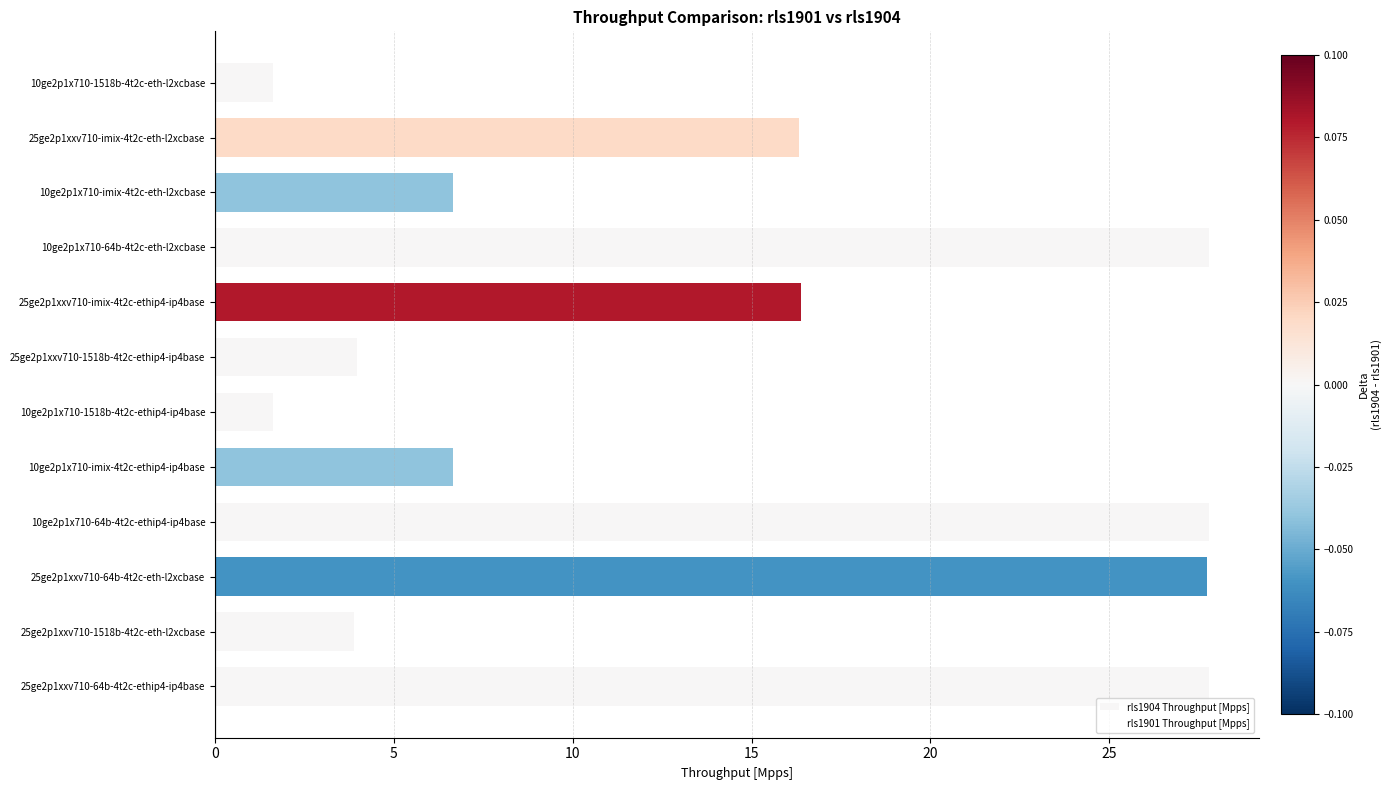

What is the sum of all values?

168.2